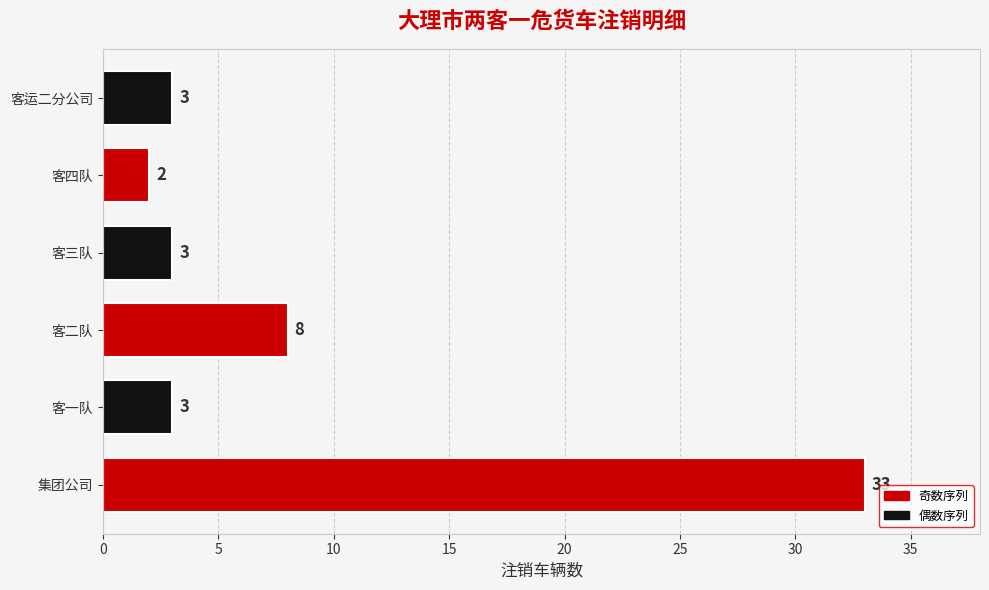

What is the average value?

9